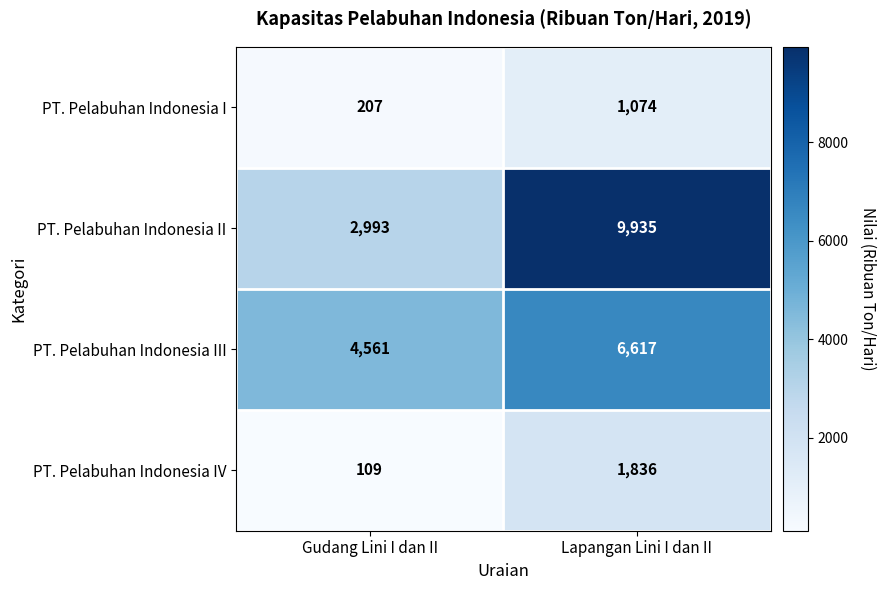

Reading left to right, what are all the values shown in this chart?

PT. Pelabuhan Indonesia I: Gudang Lini I dan II=207	Lapangan Lini I dan II=1074
PT. Pelabuhan Indonesia II: Gudang Lini I dan II=2993	Lapangan Lini I dan II=9935
PT. Pelabuhan Indonesia III: Gudang Lini I dan II=4561	Lapangan Lini I dan II=6617
PT. Pelabuhan Indonesia IV: Gudang Lini I dan II=109	Lapangan Lini I dan II=1836